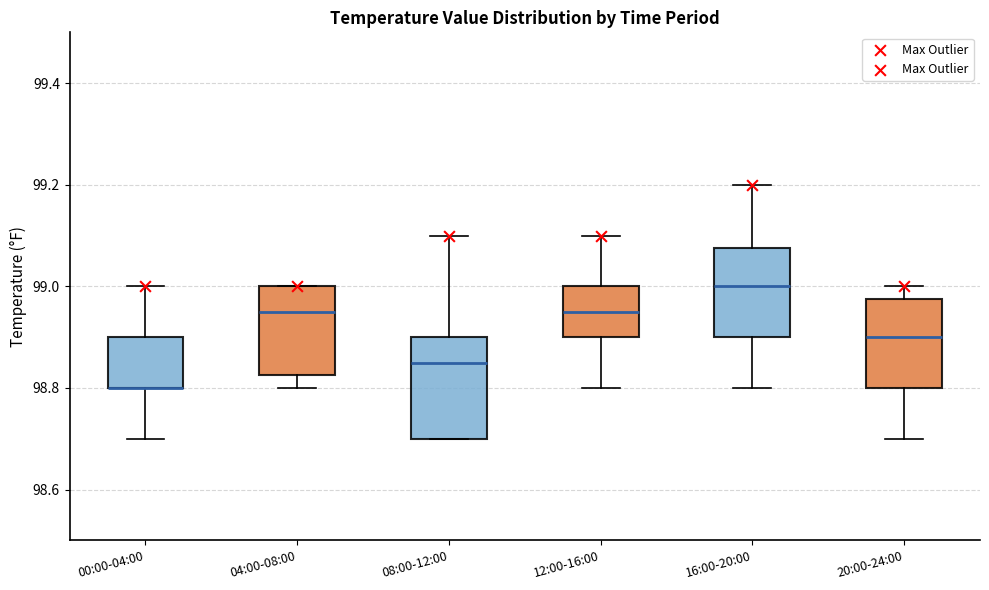

Reading left to right, transcribe this box plot: for each box, give where its median line is, the range the box spans, and where its two whiskers end, as read against the y-axis. The values are not printed on the chart, so give them approximately, as read against the axis.

00:00-04:00: median 98.80 (drawn on the box's lower edge), box 98.80 to 98.90, whiskers 98.70 to 99.00
04:00-08:00: median 98.96, box 98.82 to 99.00, whiskers 98.80 to 99.00
08:00-12:00: median 98.86, box 98.70 to 98.90, whiskers 98.70 to 99.10
12:00-16:00: median 98.96, box 98.90 to 99.00, whiskers 98.80 to 99.10
16:00-20:00: median 99.00, box 98.90 to 99.08, whiskers 98.80 to 99.20
20:00-24:00: median 98.90, box 98.80 to 98.98, whiskers 98.70 to 99.00